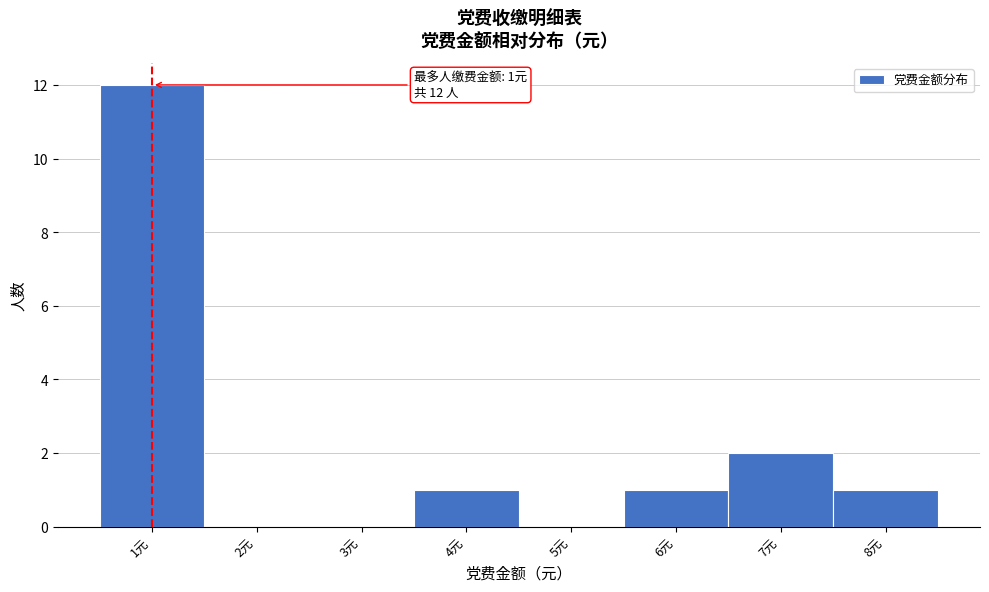

Over which range of the x-axis is the bar tallest?

0.5 to 1.5